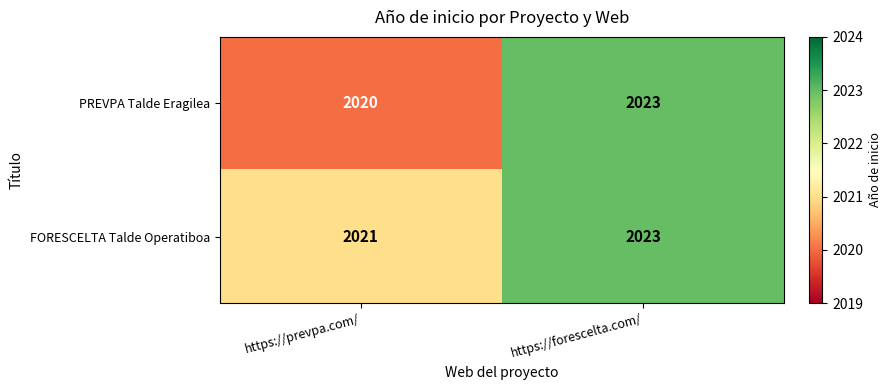

How many series are shown in this chart?

2